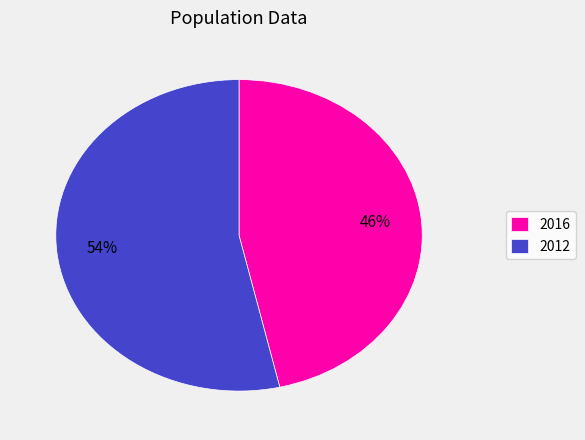

Rank the categories by value from lowest to highest.

2016, 2012